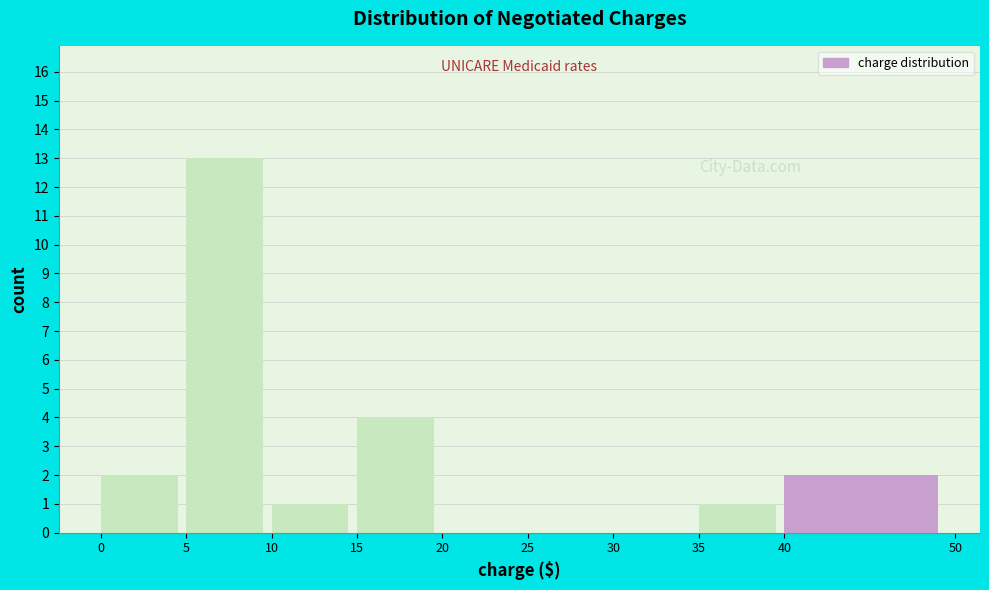

Which range on the x-axis has the tallest bar?

5 to 10